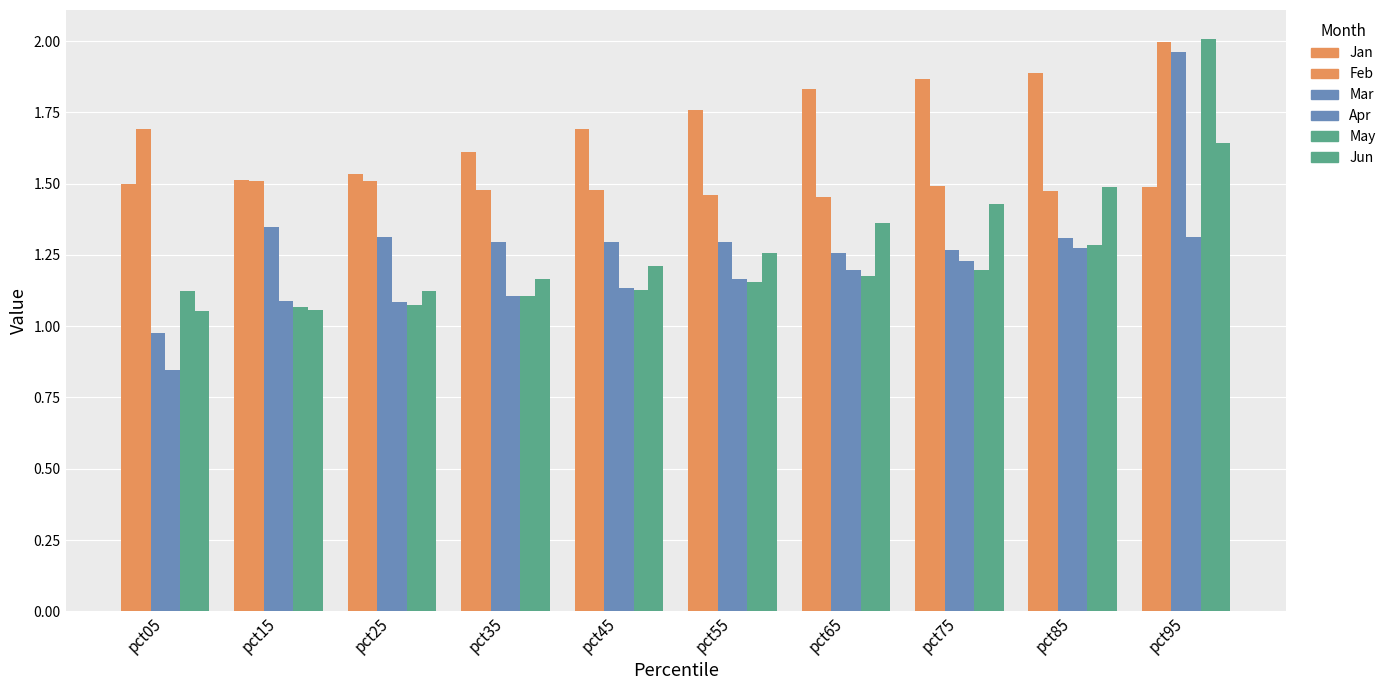

How many bars are there in each group?

6